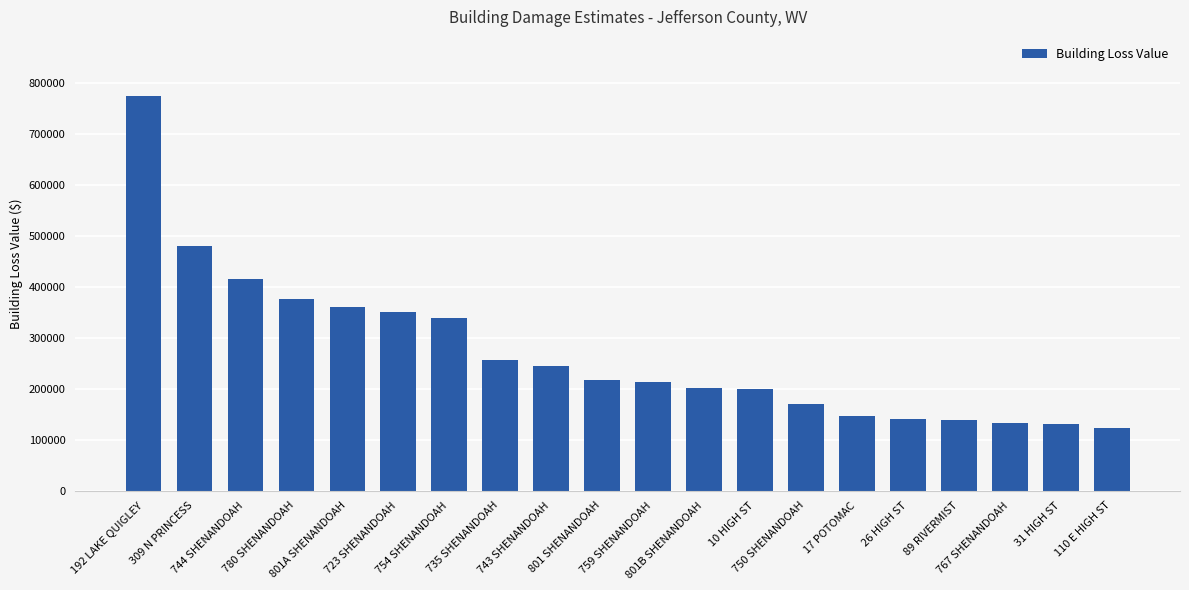

Count the number of categories in the chart.

20